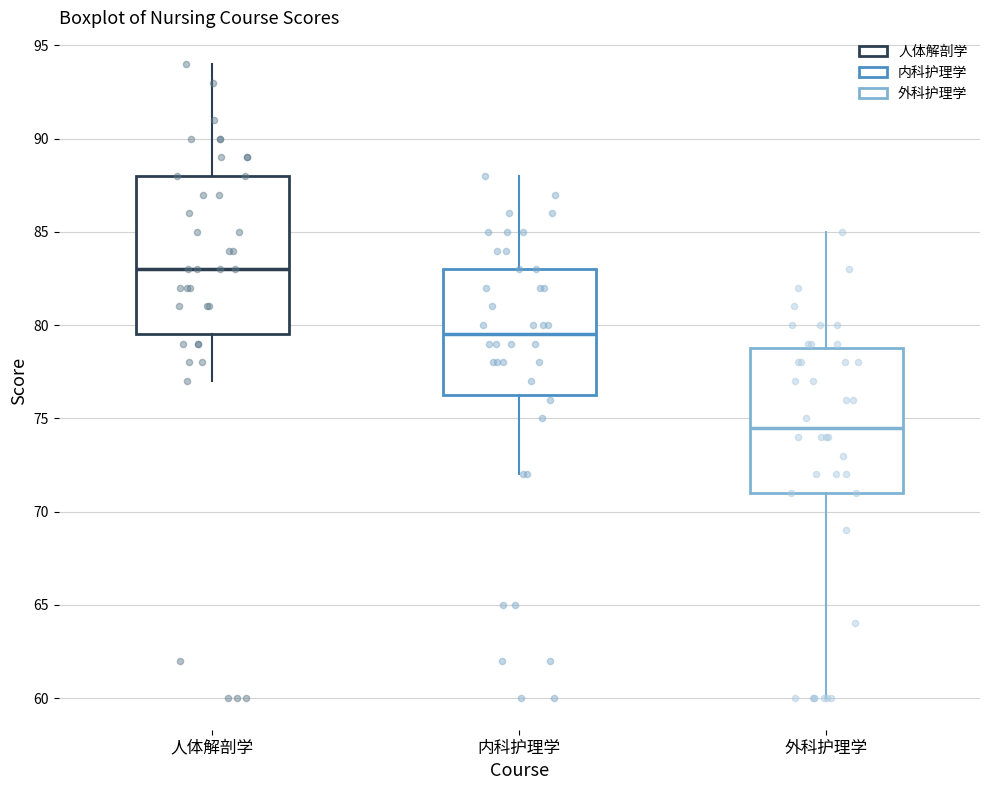

Reading left to right, read every box against the y-axis: the position of its median line, the range the box covers, and the ends of its whiskers. The values are not printed on the chart, so give them approximately, as read against the axis.

人体解剖学: median 83.0, box 79.5 to 88.0, whiskers 77.0 to 94.0
内科护理学: median 79.5, box 76.5 to 83.0, whiskers 72.0 to 88.0
外科护理学: median 74.5, box 71.0 to 79.0, whiskers 60.0 to 85.0